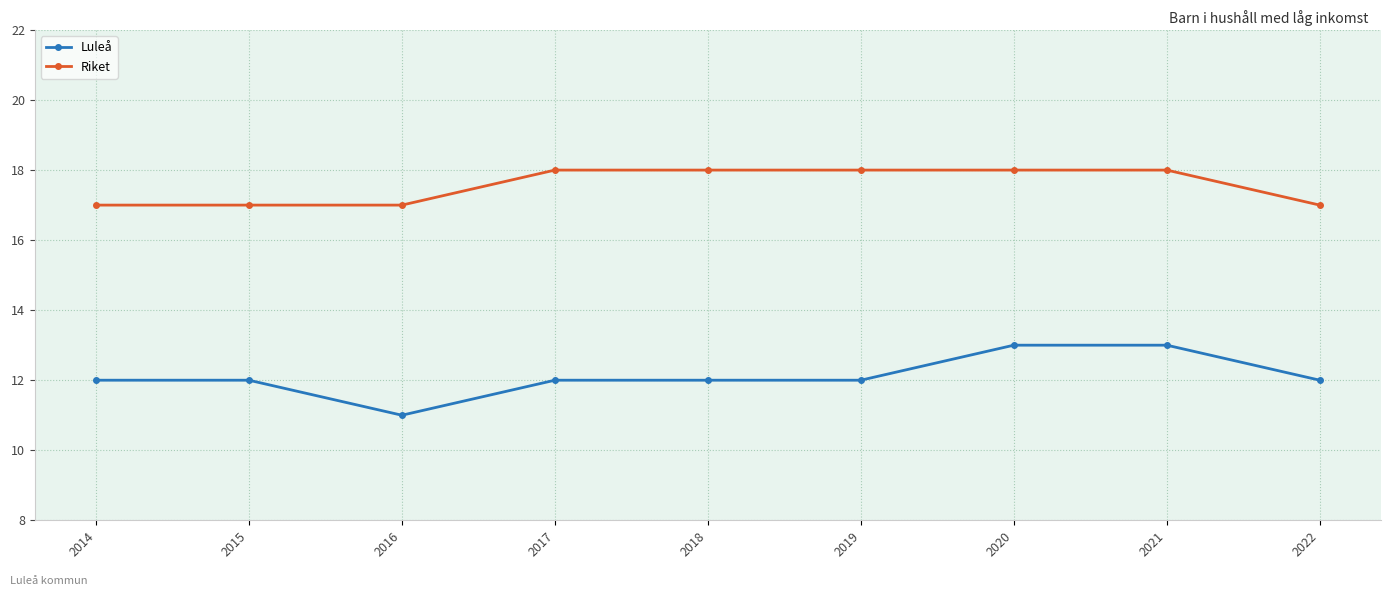

What is the minimum value for Luleå?

11